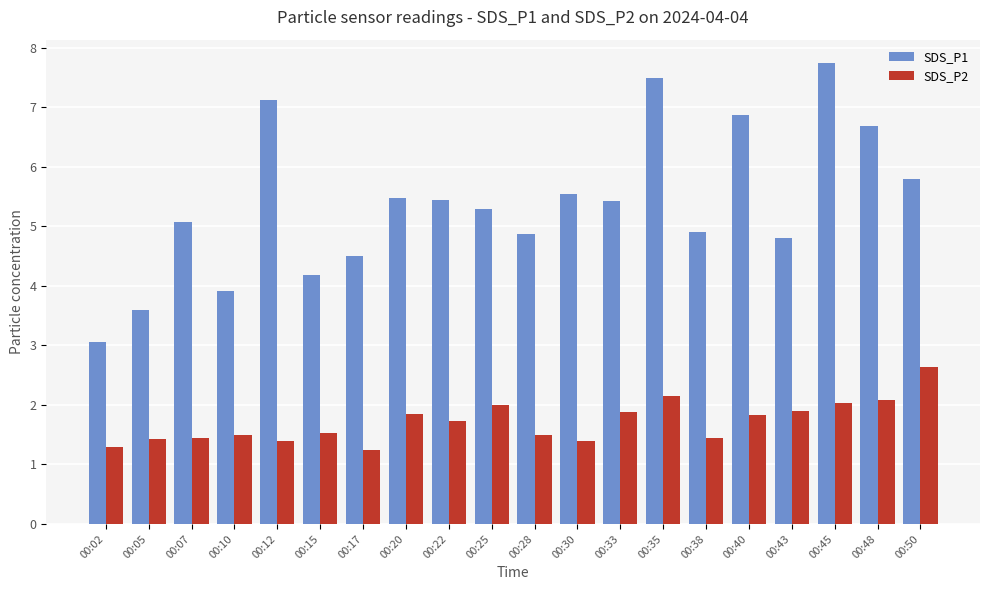

What is the difference between the SDS_P2 values at 00:35 and 00:50?

0.5